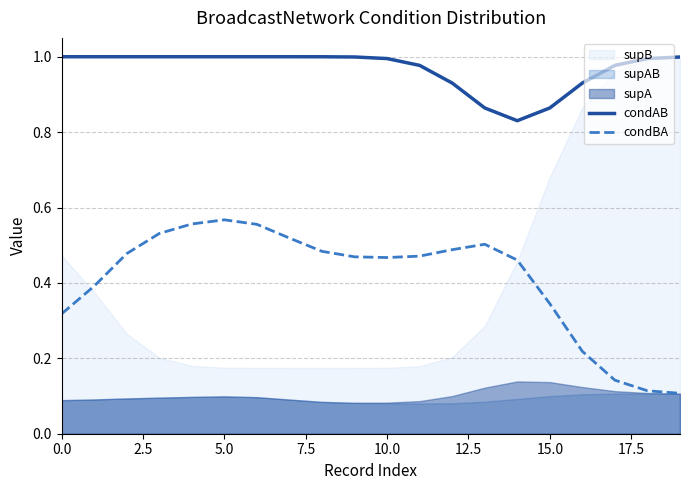

True or false: condBA and condAB intersect in this chart.

False